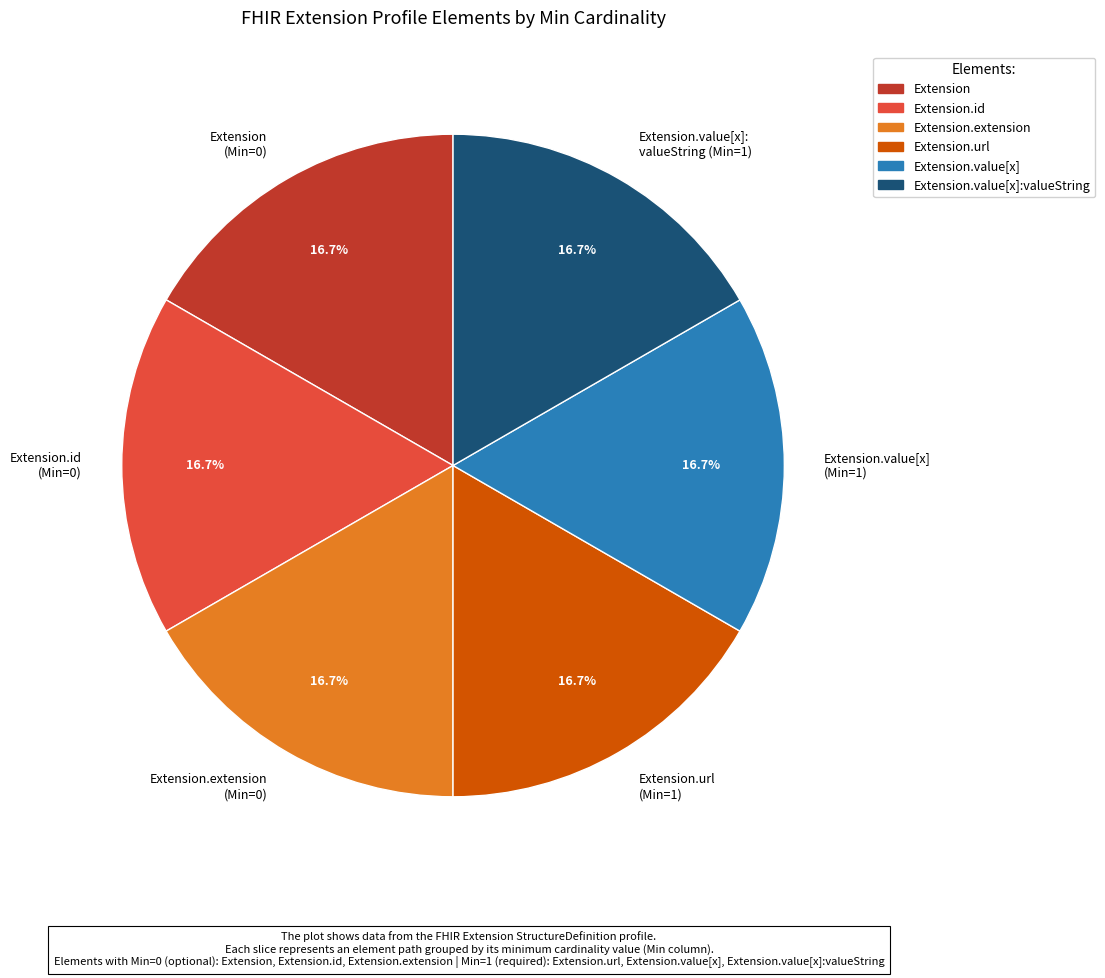

Does any single category account for the majority?

No